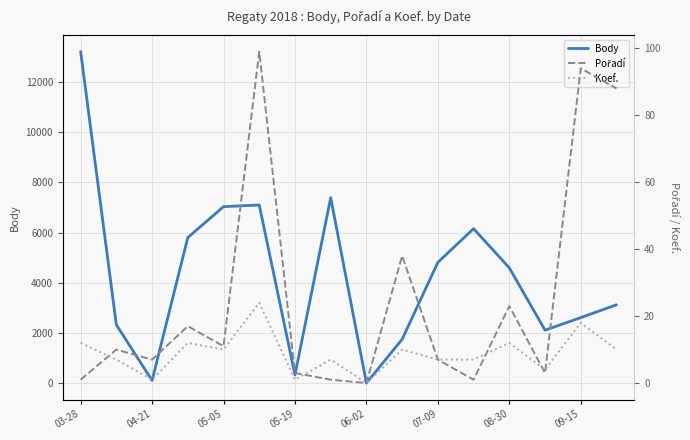

The Body series shows 7031 at 05-05. True or false?

True